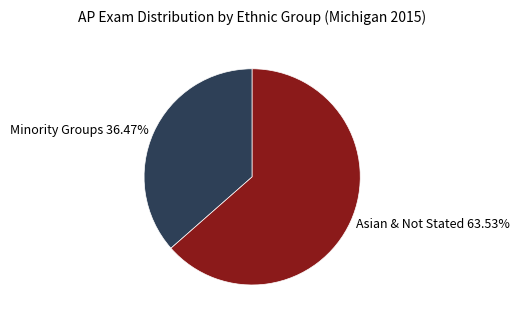

Rank the categories by value from lowest to highest.

Minority Groups 36.47%, Asian & Not Stated 63.53%